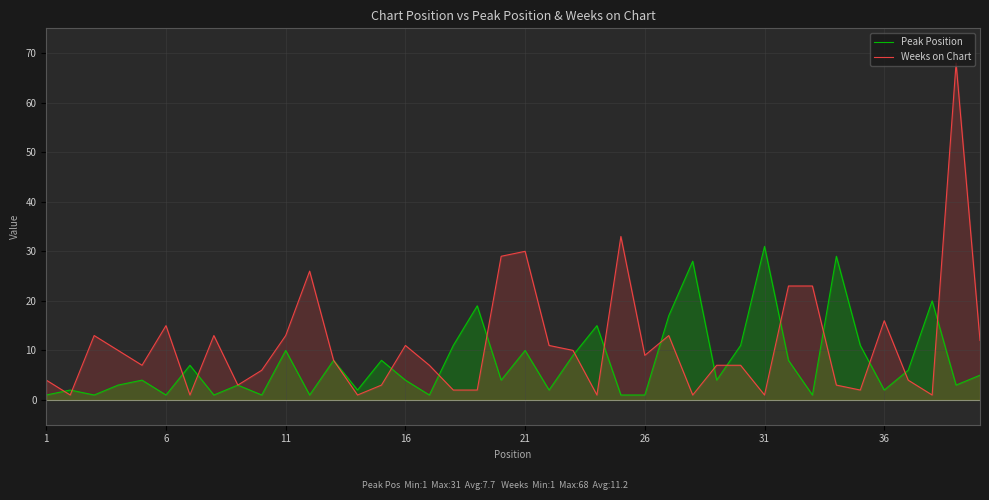

The Peak Position series shows 10 at 11. True or false?

True